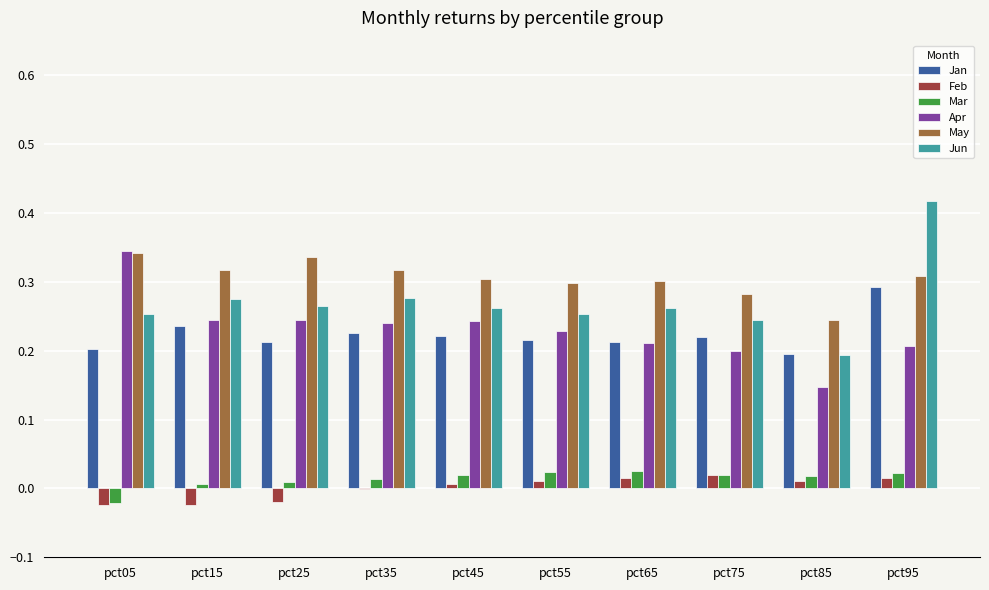

At which category does the chart reach its peak across all series?

pct95